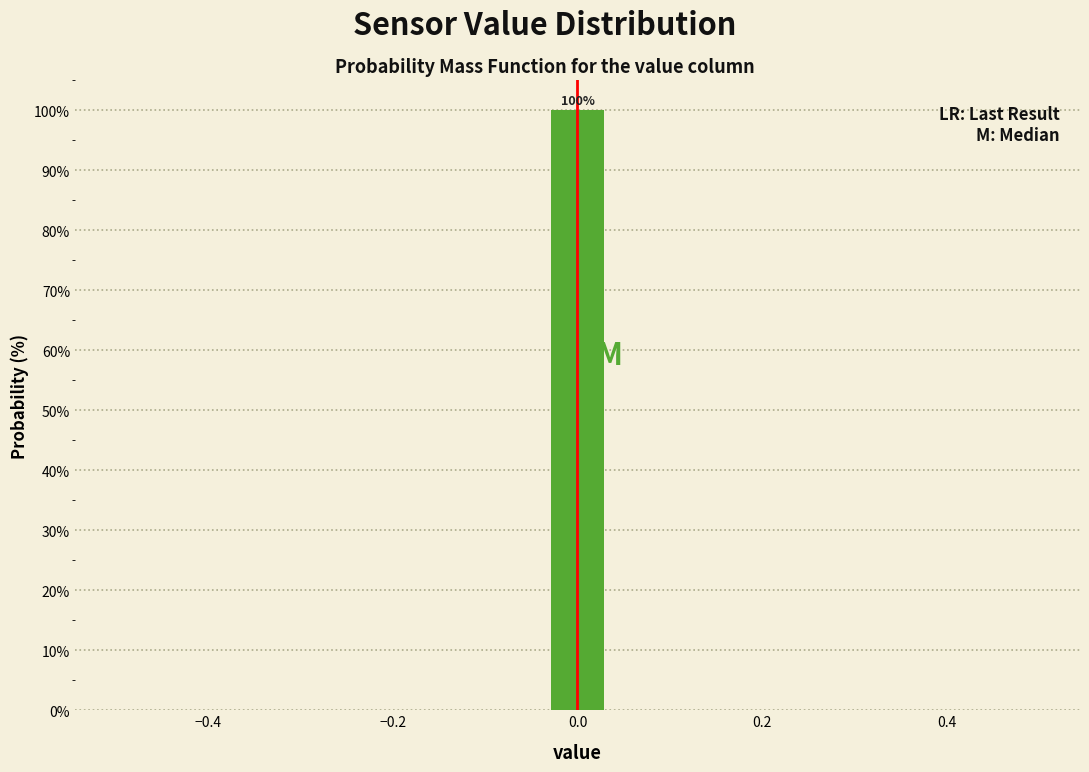

Read against the x-axis, roughly where is the centre of the tallest bar?

0.00